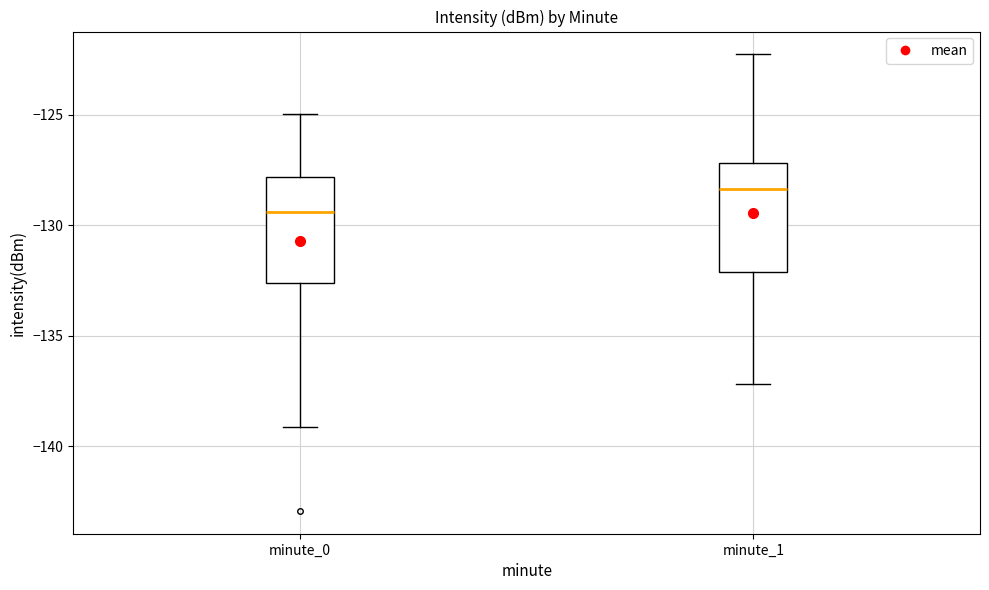

Which box has the highest median line?

minute_1